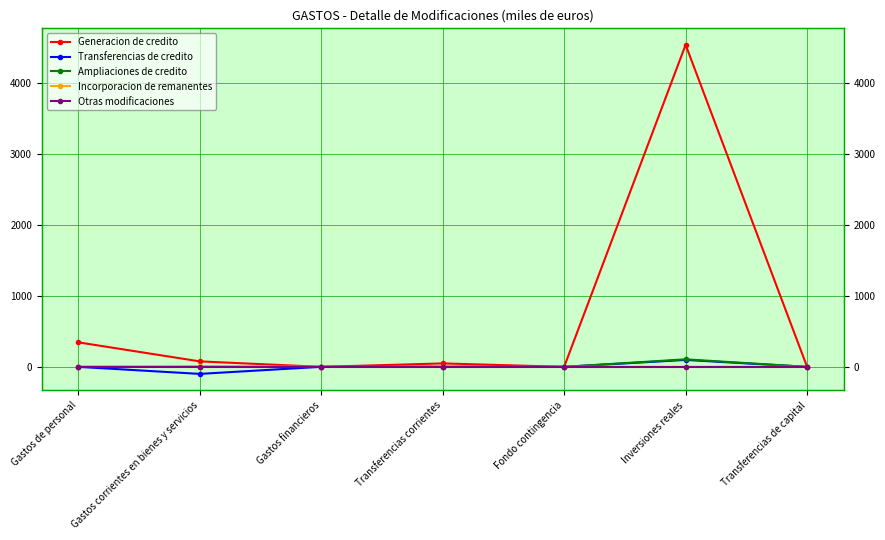

What is the label of the 6th point from the left?

Inversiones reales